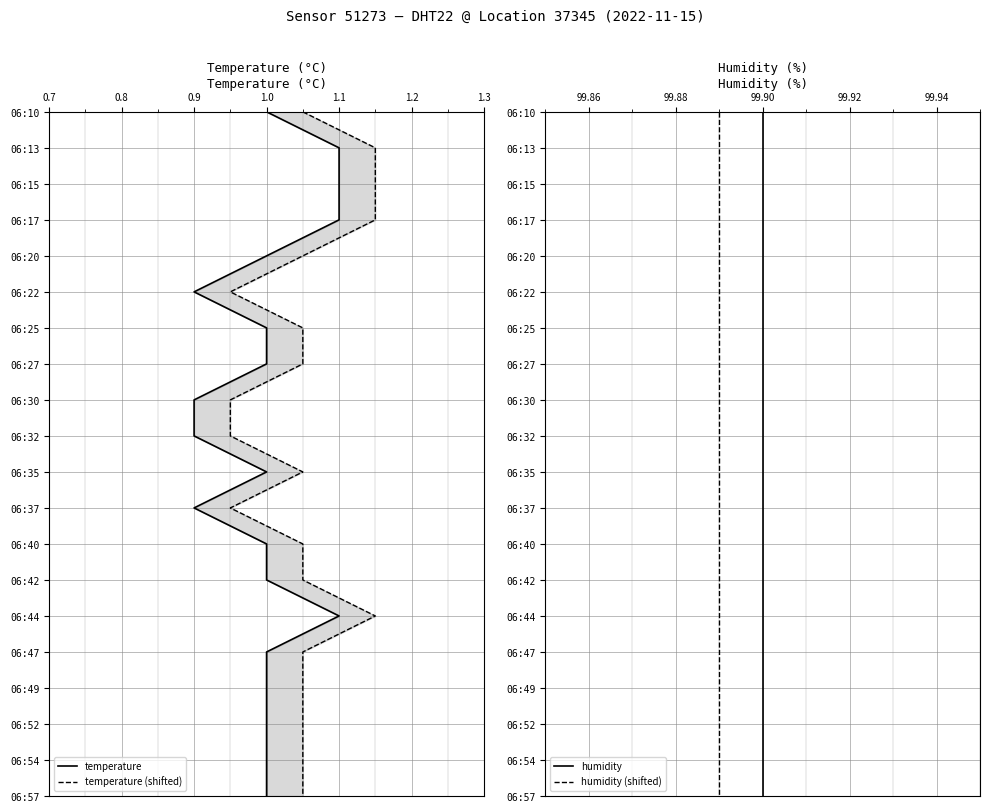

The value of temperature (shifted) at 18 is 7. True or false?

False